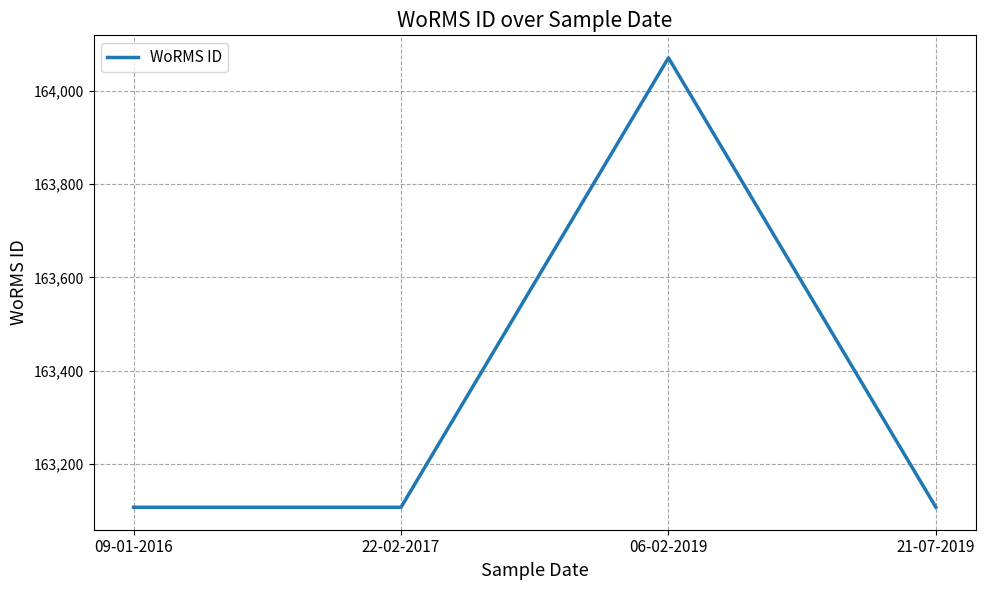

True or false: the data has more than 2 interior local peaks.

False